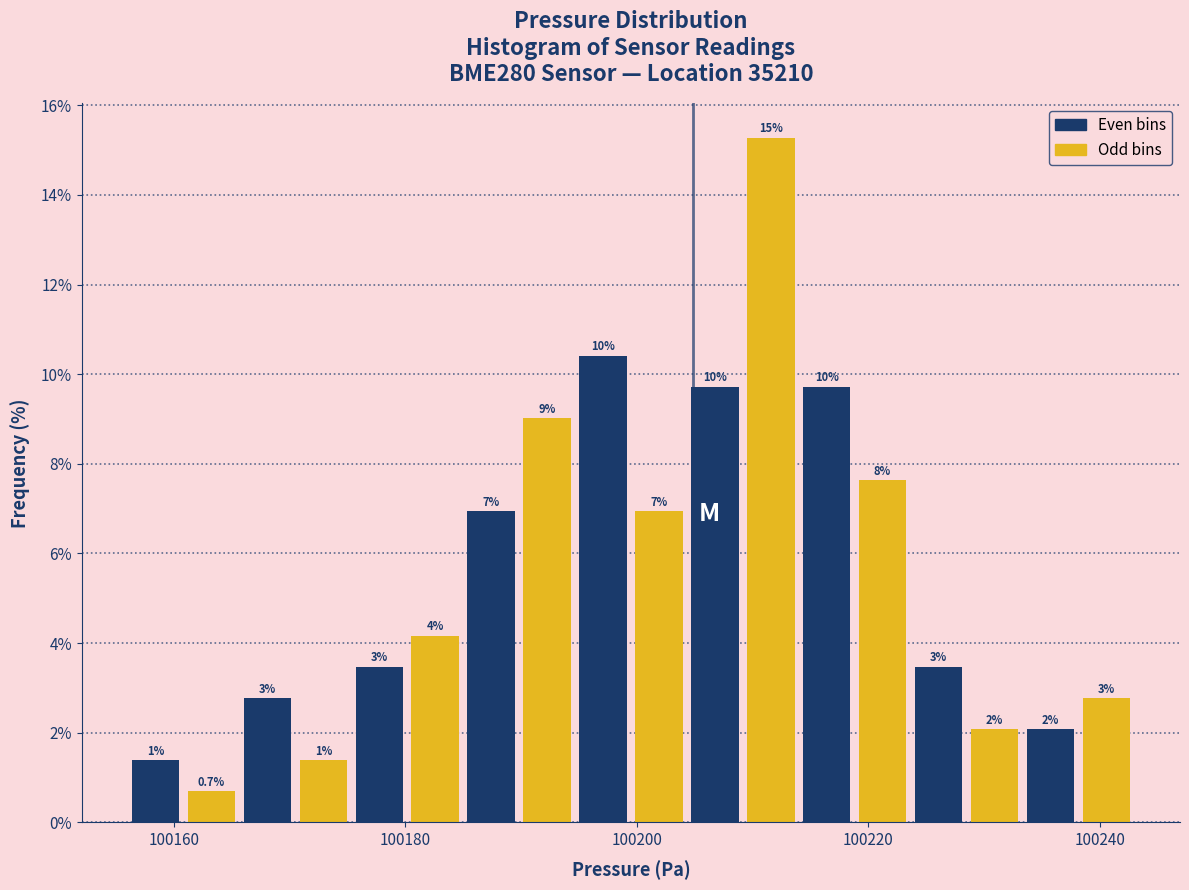

Read against the x-axis, roughly where is the centre of the tallest bar?

100212